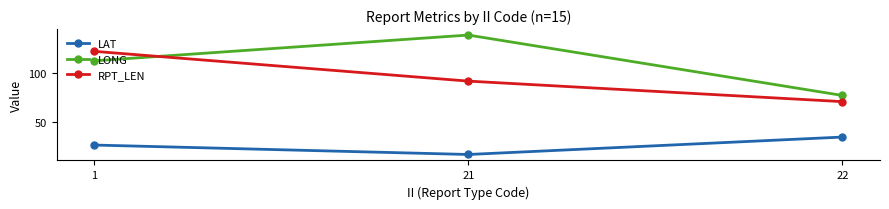

Where does the LONG series first go above 112?

1